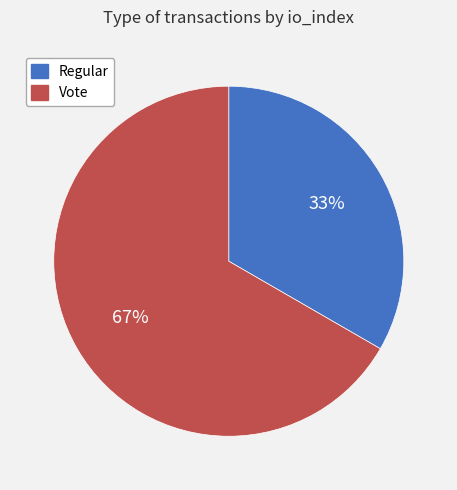

To the nearest percent, what percentage of the pie is Vote?

67%